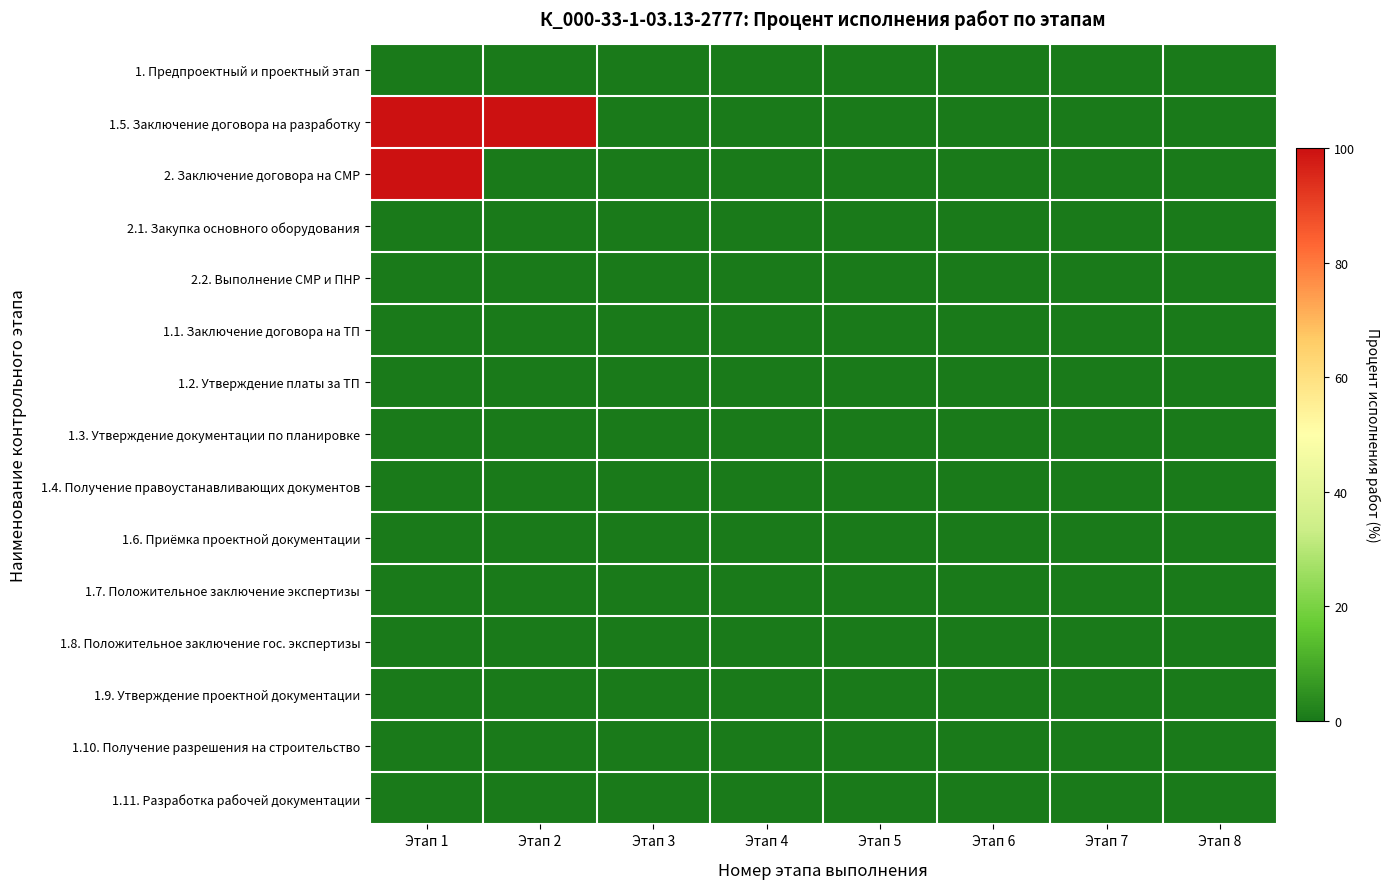

Count the number of data series in this chart.

15